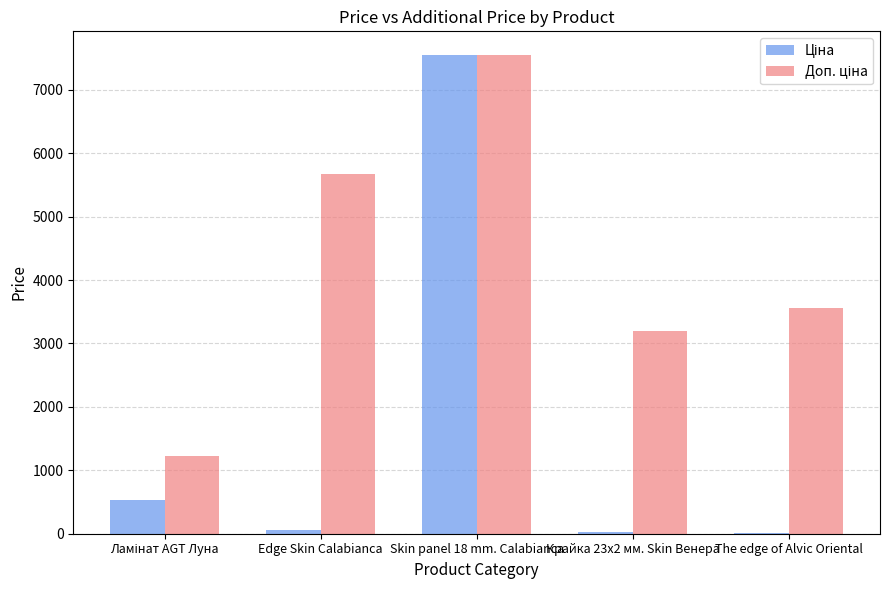

At which category is the sum across all series the highest?

Skin panel 18 mm. Calabianca